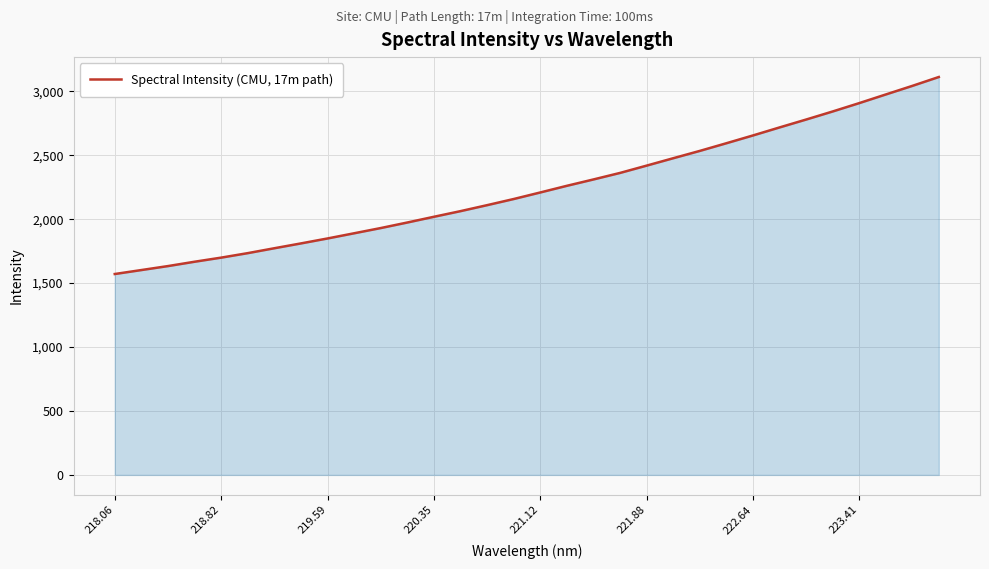

What is the maximum value shown in the chart?

3112.2